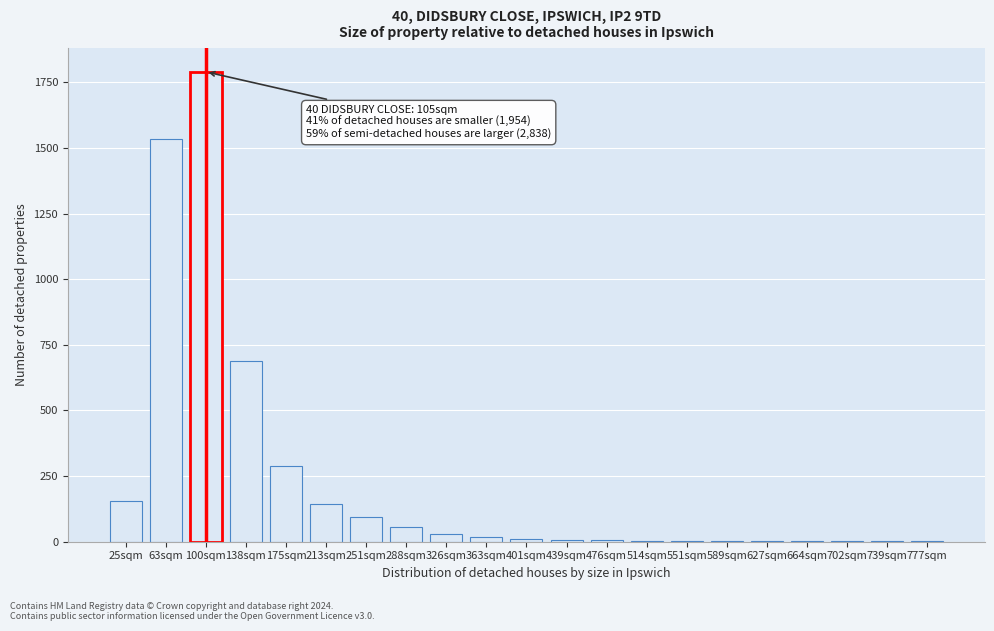

The value at 175sqm is 290. True or false?

True